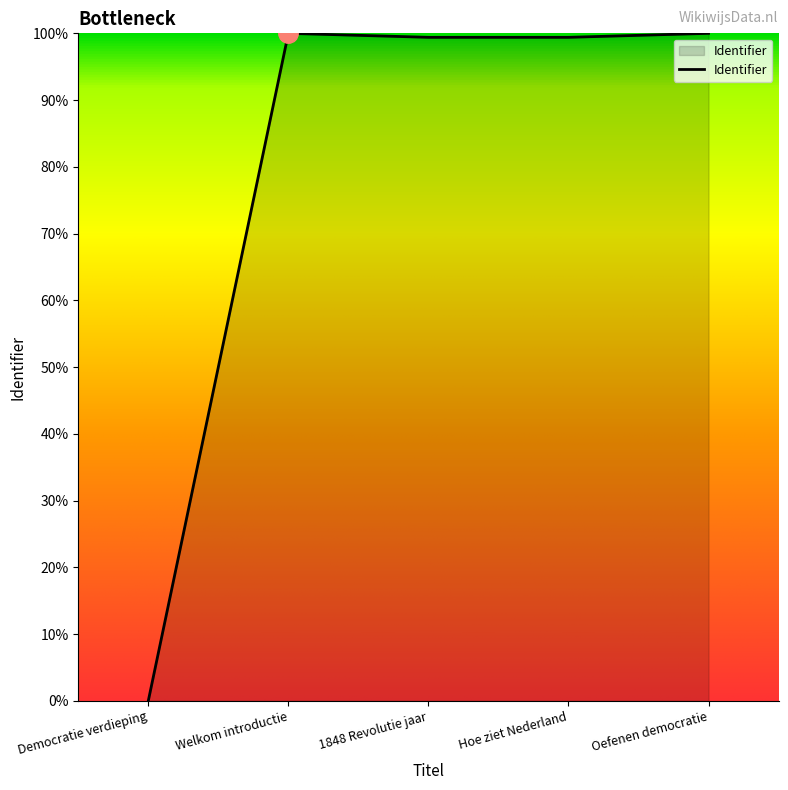

Reading left to right, list all the values displayed in this chart.

Democratie verdieping=0.0	Welkom introductie=100.0	1848 Revolutie jaar=99.4	Hoe ziet Nederland=99.4	Oefenen democratie=100.0